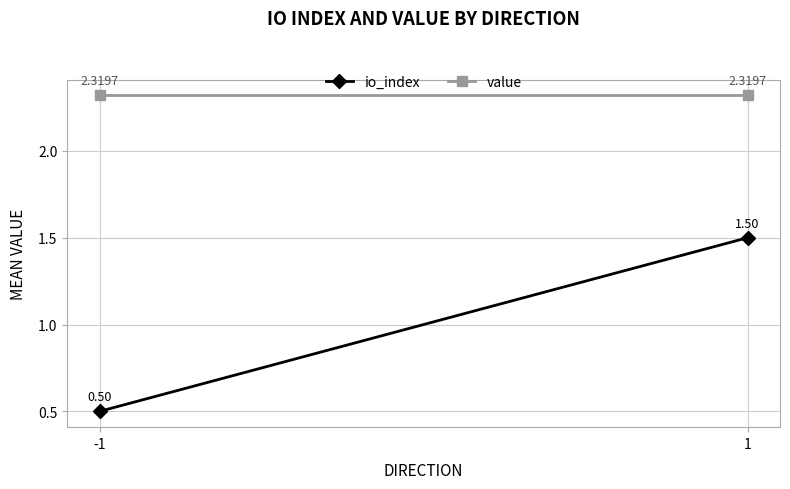

At which category is the sum across all series the highest?

1